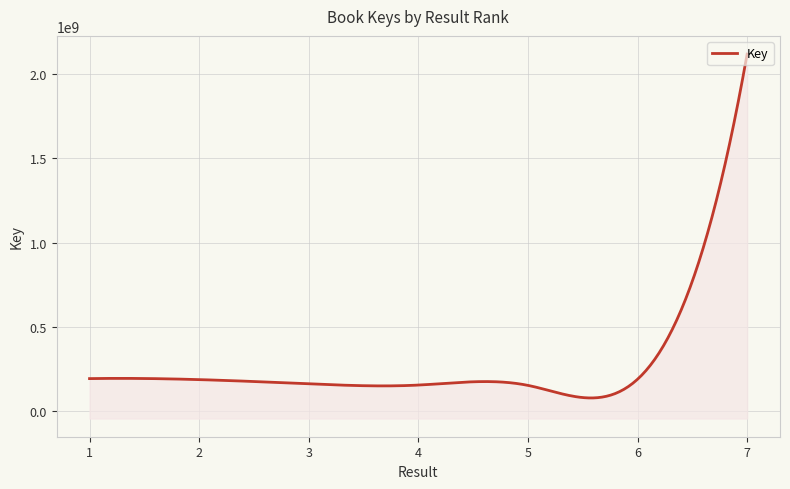

What is the sum of all values?

3154656204